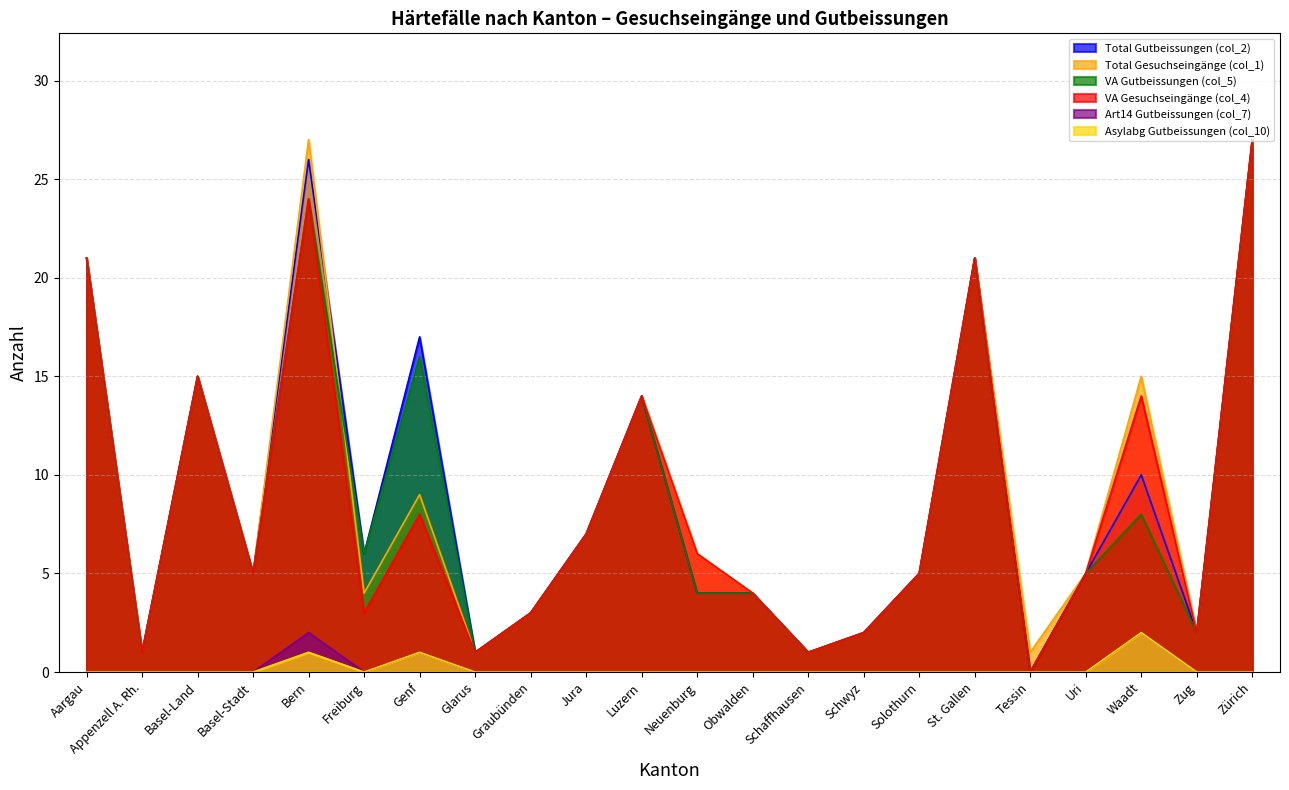

Rank the categories by Asylabg Gutbeissungen (col_10) value from highest to lowest.

Waadt, Bern, Genf, Aargau, Appenzell A. Rh., Basel-Land, Basel-Stadt, Freiburg, Glarus, Graubünden, Jura, Luzern, Neuenburg, Obwalden, Schaffhausen, Schwyz, Solothurn, St. Gallen, Tessin, Uri, Zug, Zürich